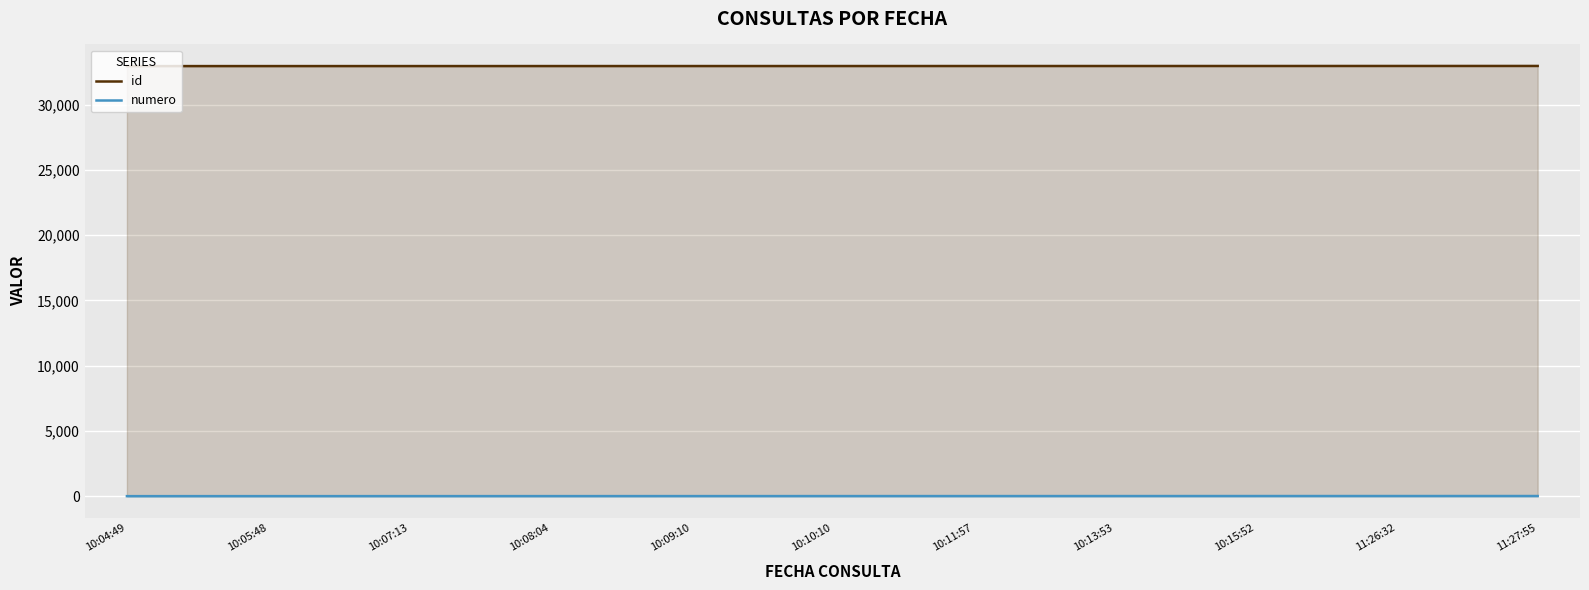

The numero series shows 19 at 11:27:55. True or false?

False